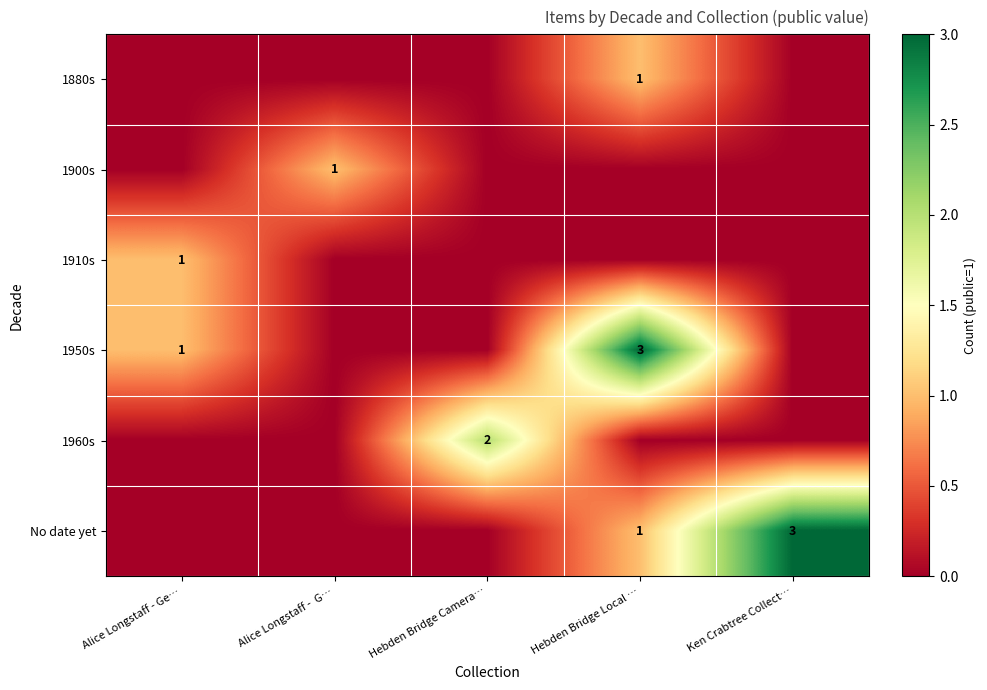

The No date yet series shows 1 at Ken Crabtree Collect…. True or false?

False